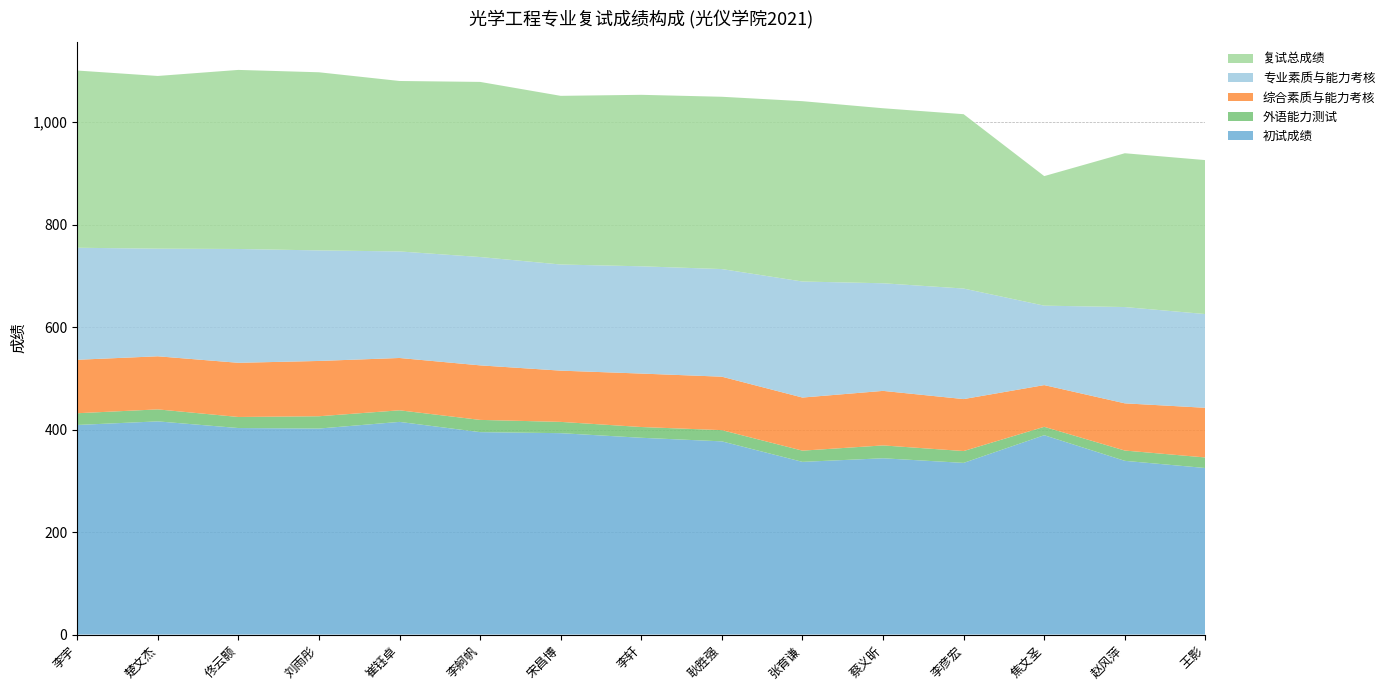

Reading right to left, extract all data points from this chart.

初试成绩: 王影=325.0	赵风萍=339.0	焦文圣=389.0	李彦宏=335.0	蔡义昕=344.0	张育谦=337.0	耿胜强=377.0	李轩=384.0	宋昌博=393.0	李舸帆=395.0	崔钰卓=415.0	刘雨彤=402.0	佟云颢=403.0	楚文杰=416.0	李宇=409.0
外语能力测试: 王影=20.6	赵风萍=20.1	焦文圣=16.4	李彦宏=23.1	蔡义昕=25.1	张育谦=21.9	耿胜强=21.9	李轩=21.0	宋昌博=22.0	李舸帆=23.9	崔钰卓=22.6	刘雨彤=24.0	佟云颢=21.6	楚文杰=23.4	李宇=22.9
综合素质与能力考核: 王影=96.9	赵风萍=92.1	焦文圣=81.4	李彦宏=101.4	蔡义昕=106.4	张育谦=103.6	耿胜强=104.3	李轩=104.3	宋昌博=100.0	李舸帆=106.4	崔钰卓=102.1	刘雨彤=107.9	佟云颢=105.7	楚文杰=103.6	李宇=104.3
专业素质与能力考核: 王影=182.9	赵风萍=187.9	焦文圣=155.0	李彦宏=215.7	蔡义昕=210.0	张育谦=226.4	耿胜强=210.0	李轩=209.3	宋昌博=207.1	李舸帆=211.4	崔钰卓=207.9	刘雨彤=215.7	佟云颢=222.1	楚文杰=210.0	李宇=218.6
复试总成绩: 王影=300.4	赵风萍=300.1	焦文圣=252.8	李彦宏=340.2	蔡义昕=341.5	张育谦=351.9	耿胜强=336.2	李轩=334.6	宋昌博=329.1	李舸帆=341.7	崔钰卓=332.6	刘雨彤=347.6	佟云颢=349.4	楚文杰=337.0	李宇=345.8